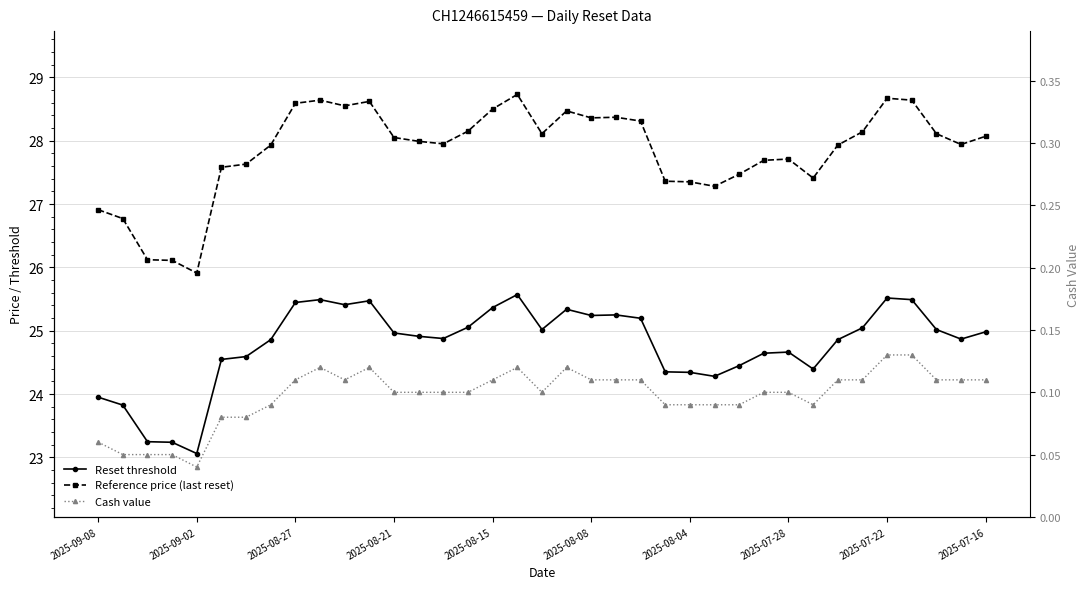

Which series has the widest spread of values?

Reference price (last reset)